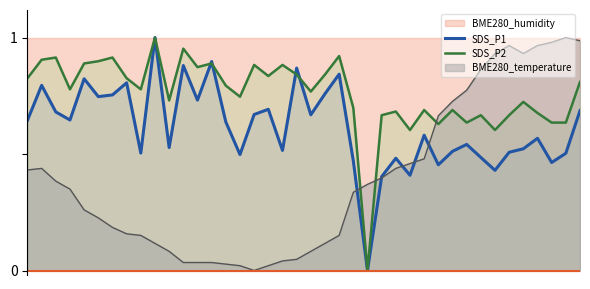

How many positive values does the SDS_P2 series have?

39